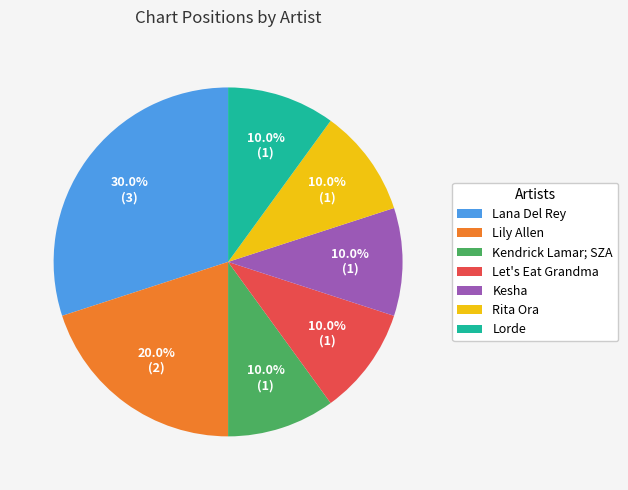

The Lorde slice represents 1% of the pie. True or false?

False